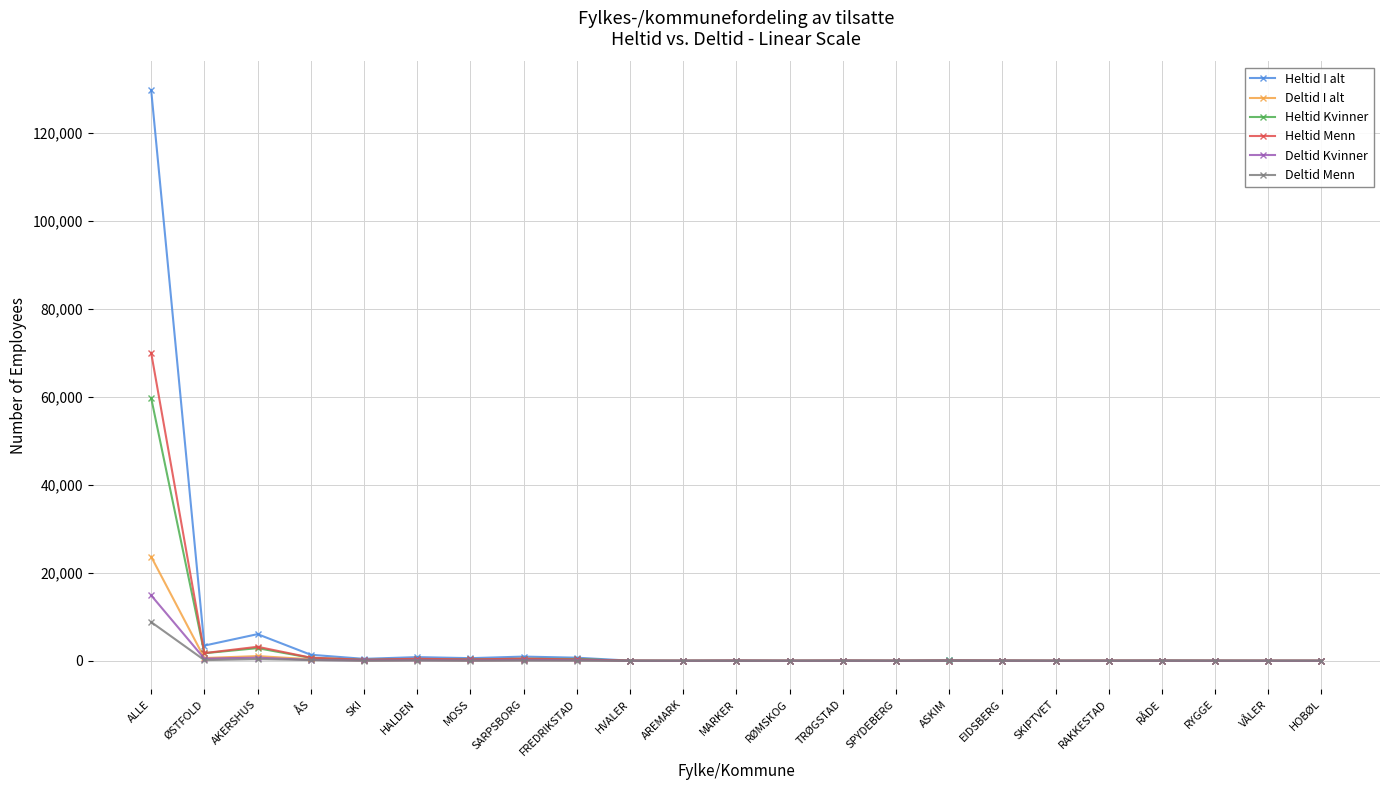

Rank the series by their maximum value, from highest to lowest.

Heltid I alt, Heltid Menn, Heltid Kvinner, Deltid I alt, Deltid Kvinner, Deltid Menn